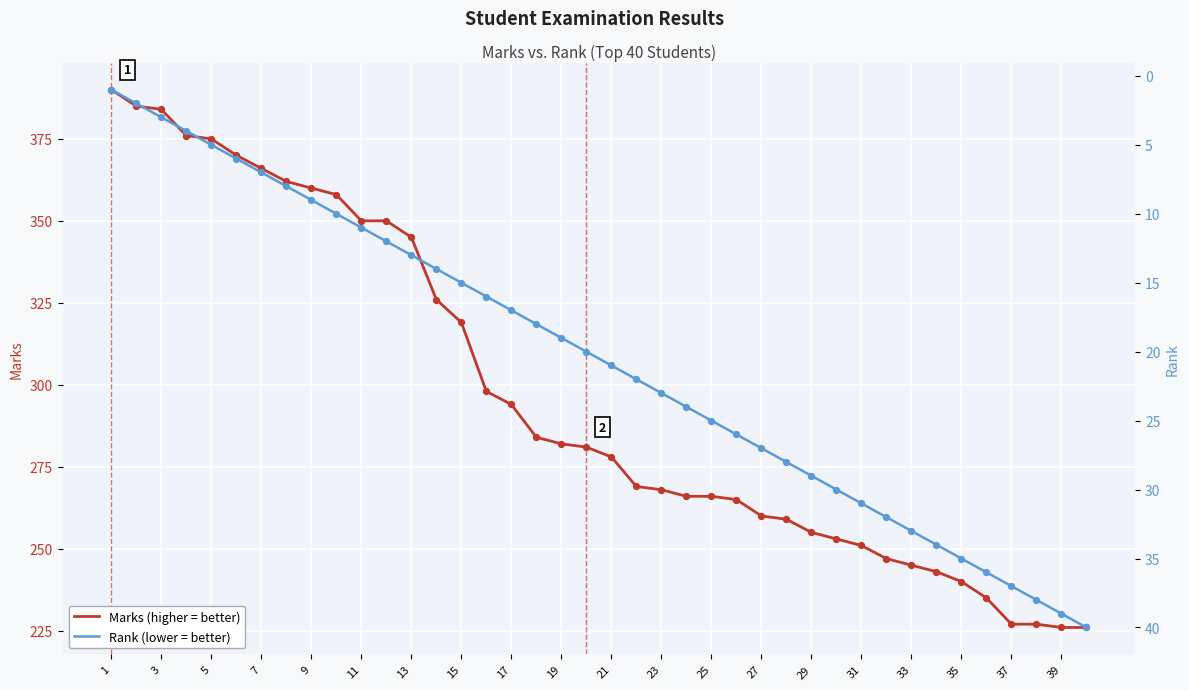

Which series has the largest total across all categories?

Marks